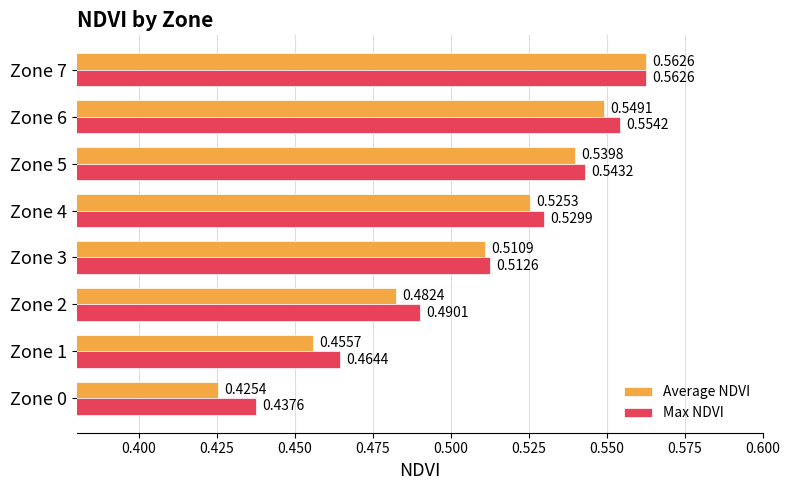

Is the value of Average NDVI at Zone 6 greater than the value of Max NDVI at Zone 6?

No